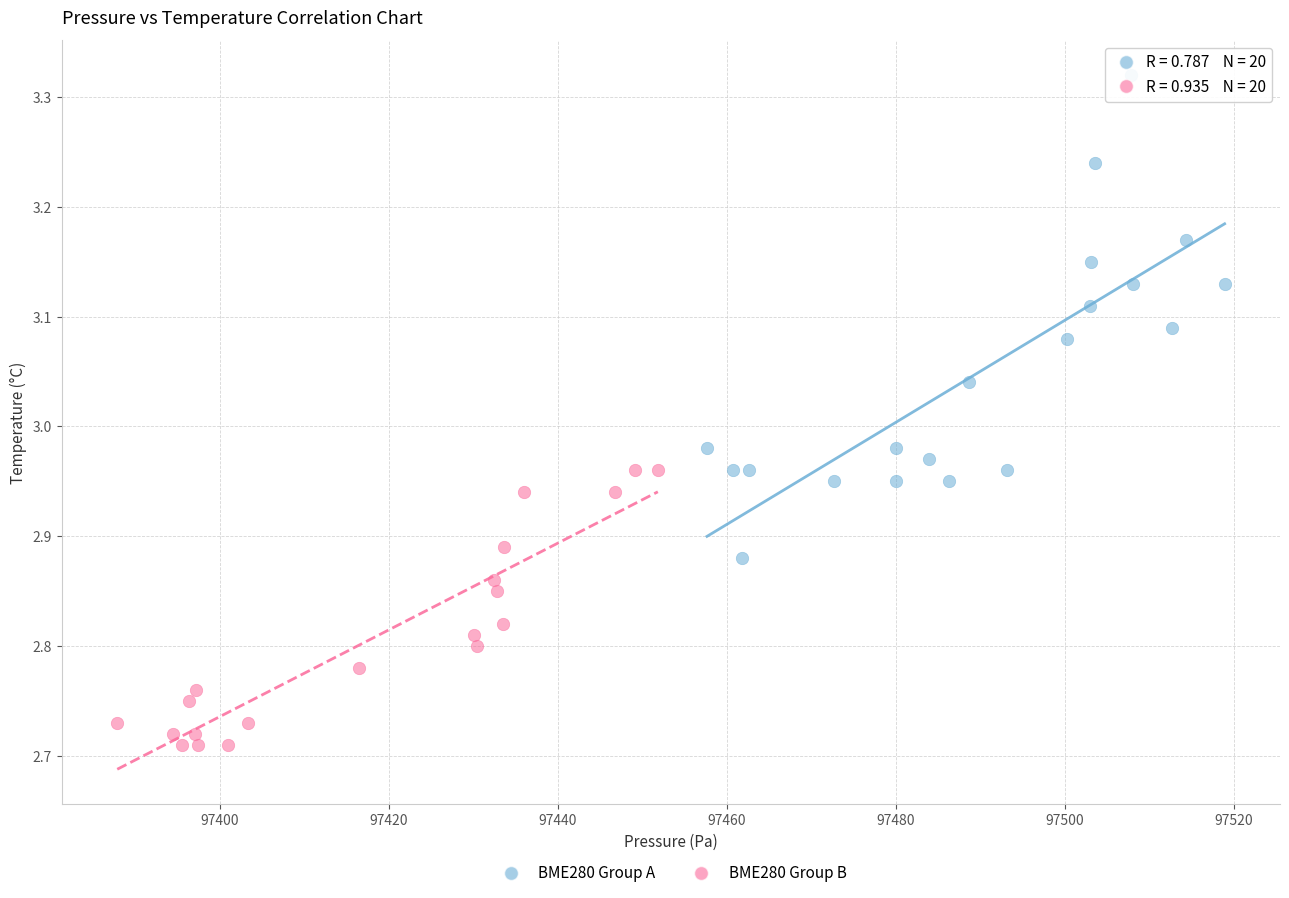

Which series reaches the minimum Y coordinate?

BME280 Group B